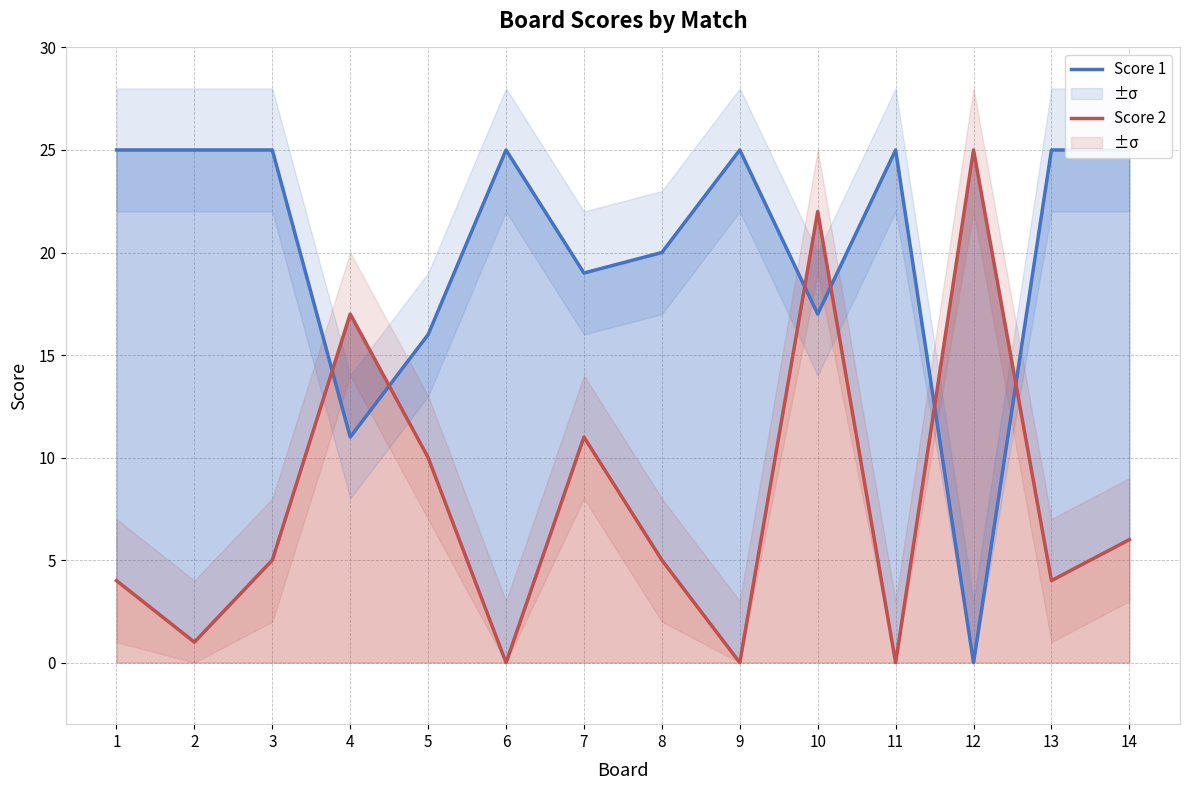

True or false: Score 1 has a value of 21 at 5.

False